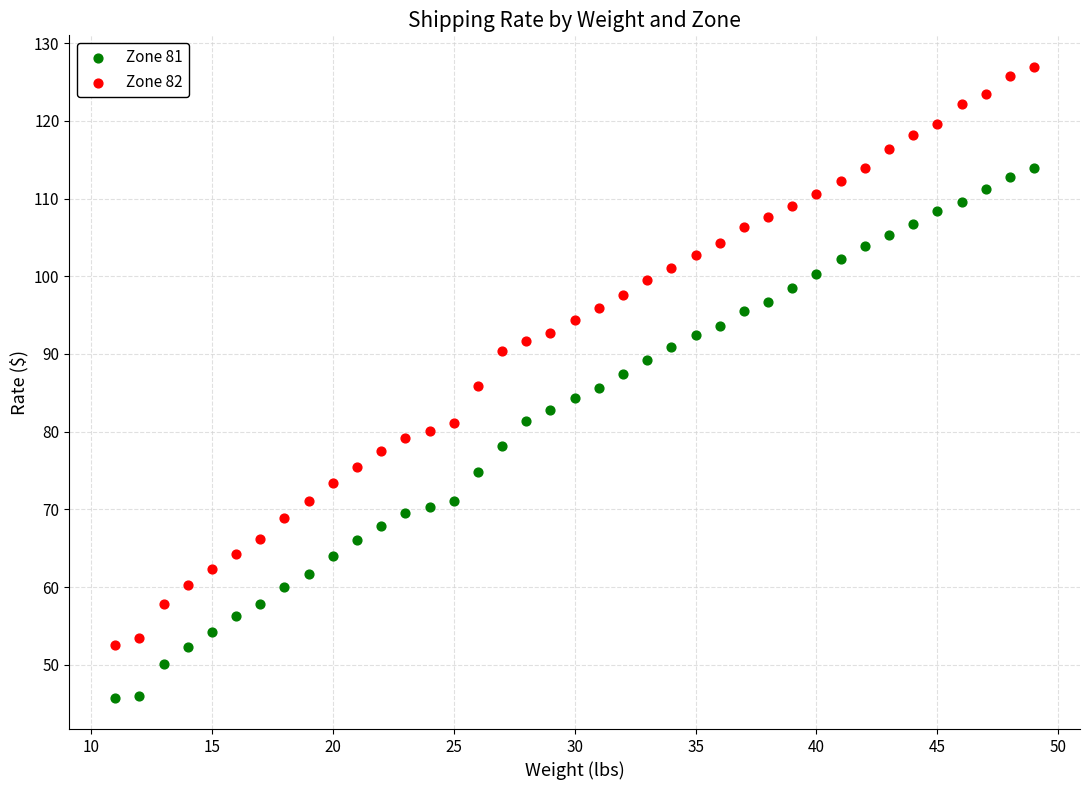

Which series reaches the maximum Y coordinate?

Zone 82